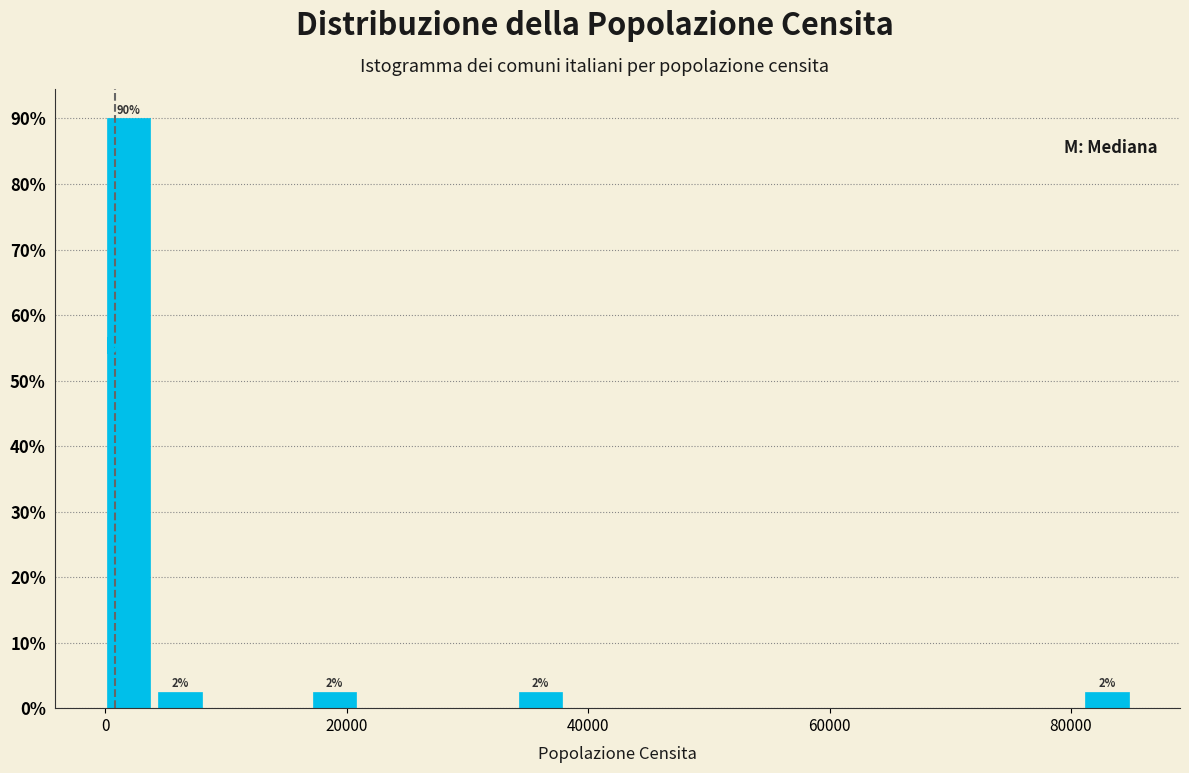

Read against the x-axis, roughly where is the centre of the tallest bar?

2000